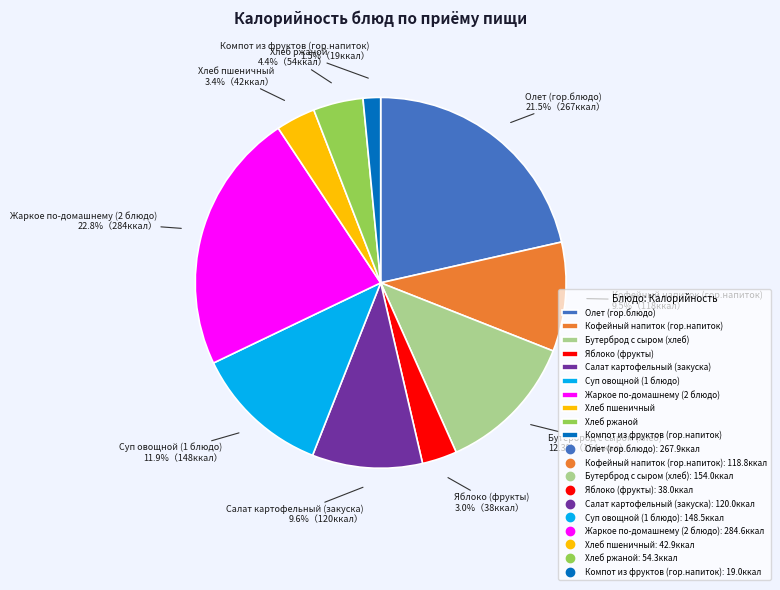

To the nearest percent, what is the difference between the Кофейный напиток (гор.напиток) and Олет (гор.блюдо) slice percentages?

12%